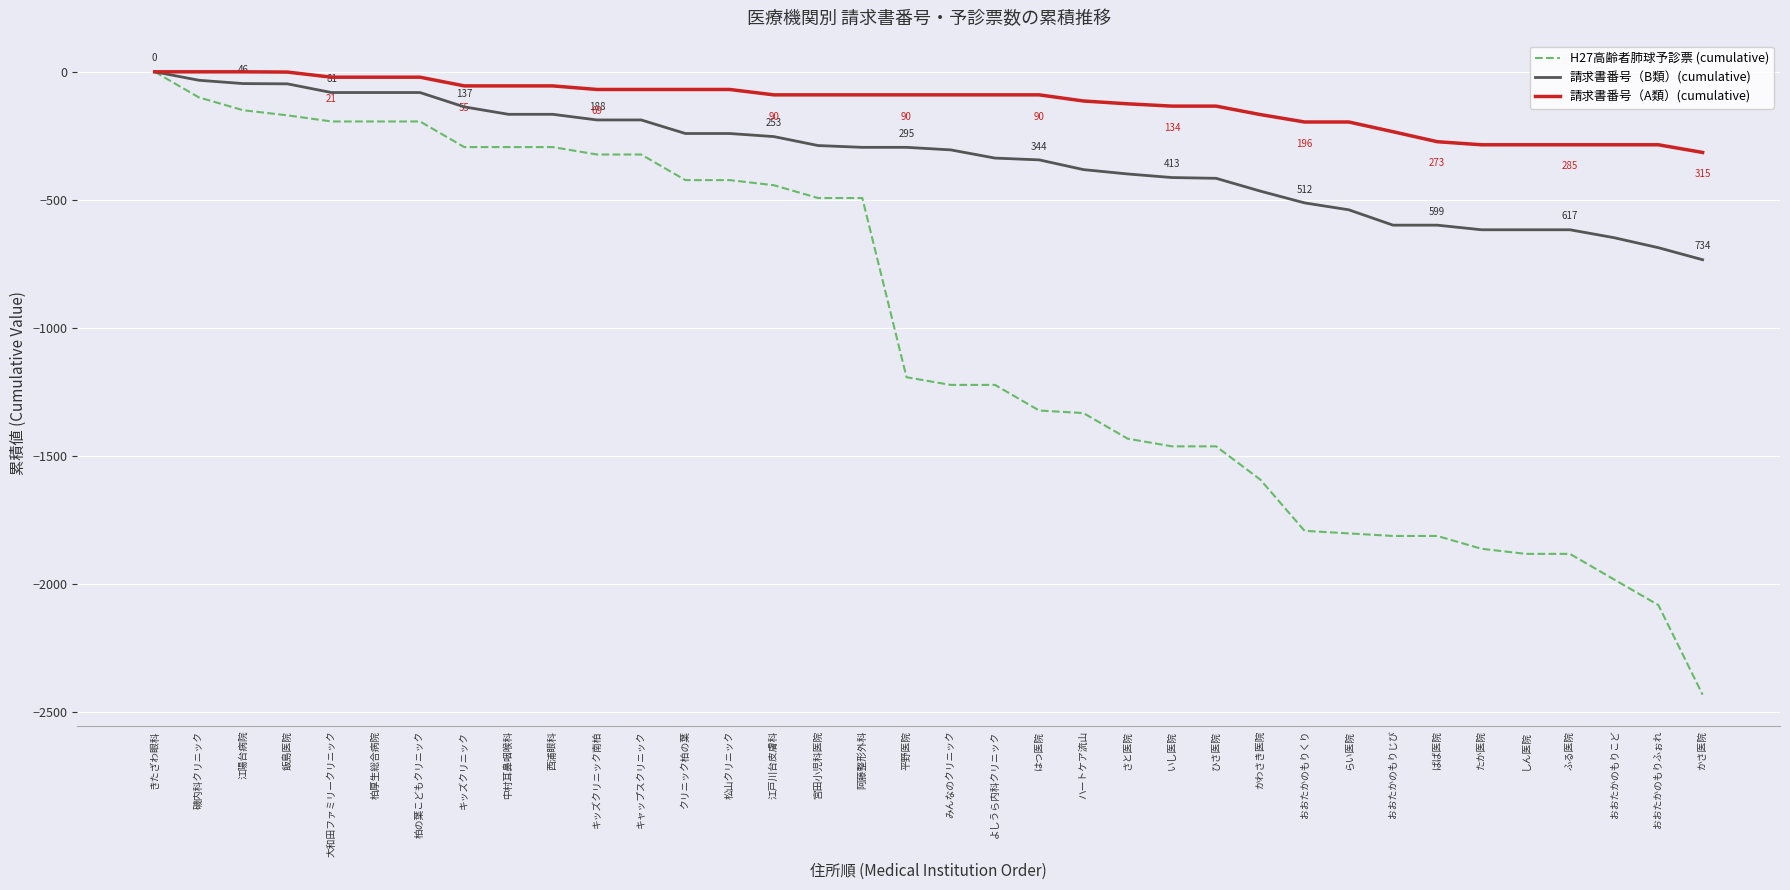

Rank the series by their average value, from highest to lowest.

請求書番号（A類）(cumulative), 請求書番号（B類）(cumulative), H27高齢者肺球予診票 (cumulative)